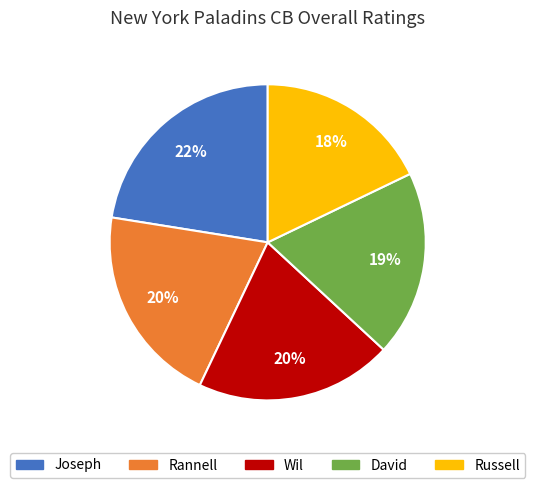

Which category has the smallest portion of the pie?

Russell